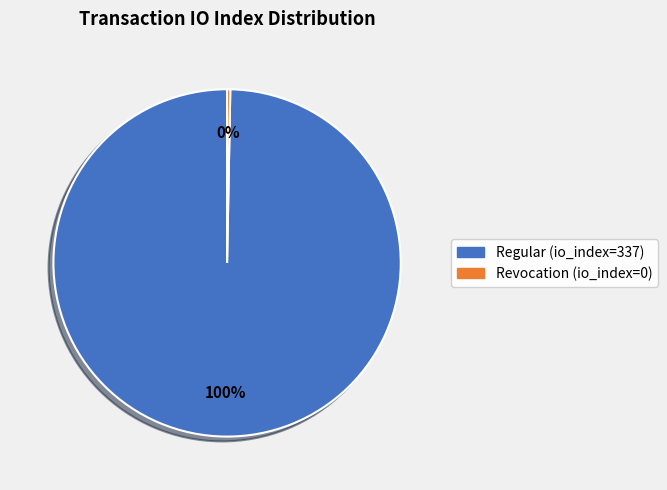

To the nearest percent, what is the difference between the Regular (io_index=337) and Revocation (io_index=0) slice percentages?

100%